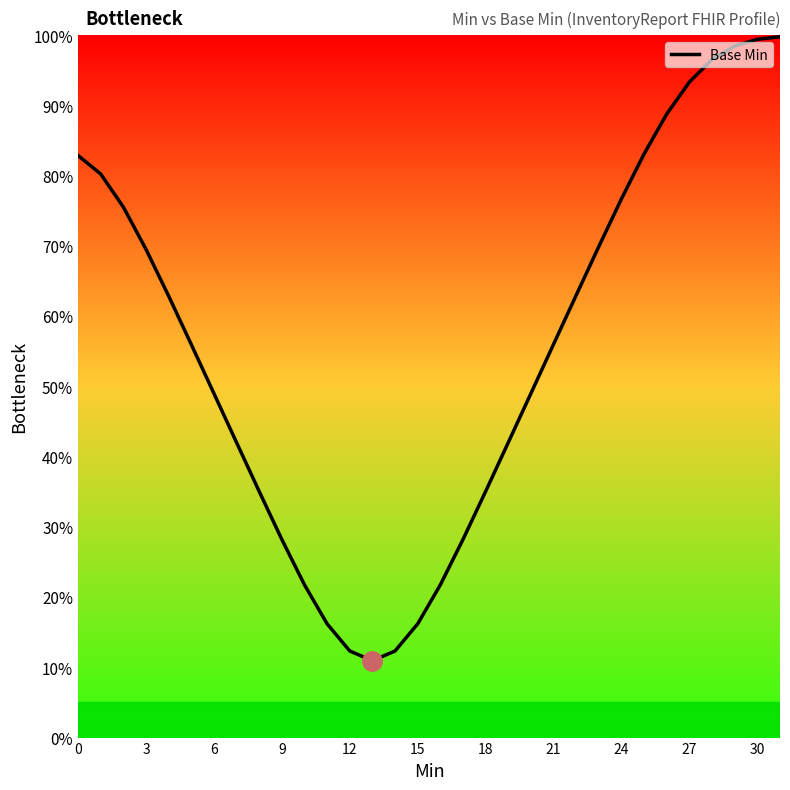

What is the greatest value displayed?

99.8